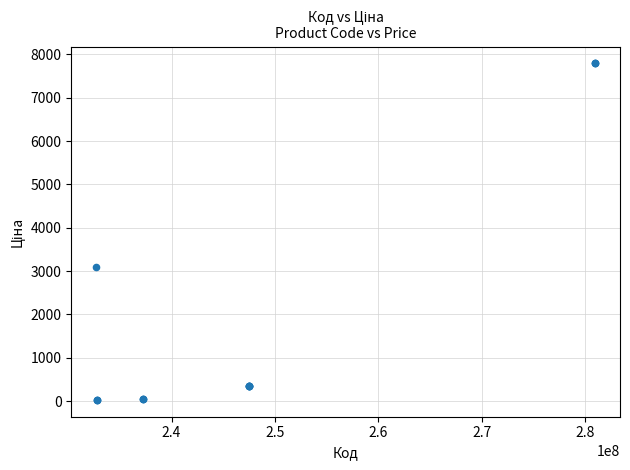

What Y value in the scatter plot is closest to 3909?

3091.2